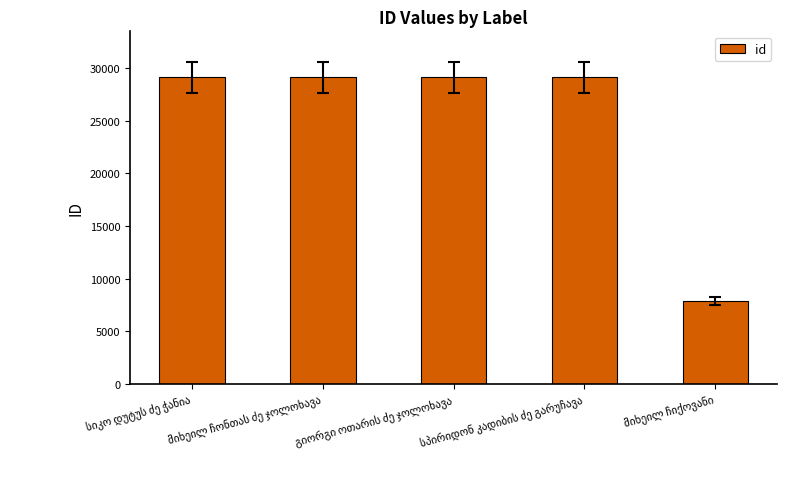

What is the greatest value displayed?

29109